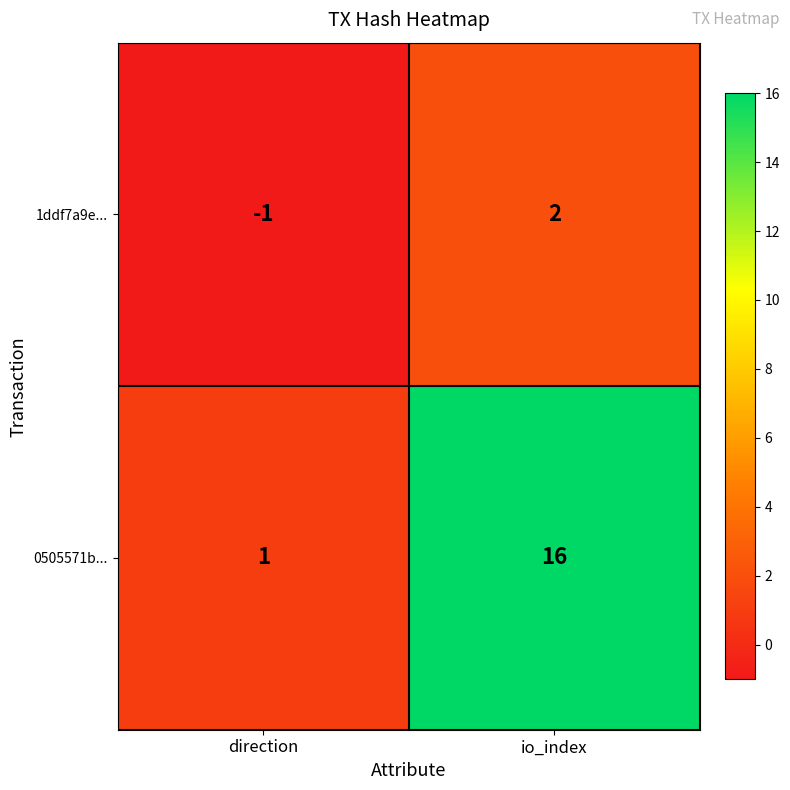

Reading left to right, list all the values displayed in this chart.

1ddf7a9e...: direction=-1	io_index=2
0505571b...: direction=1	io_index=16